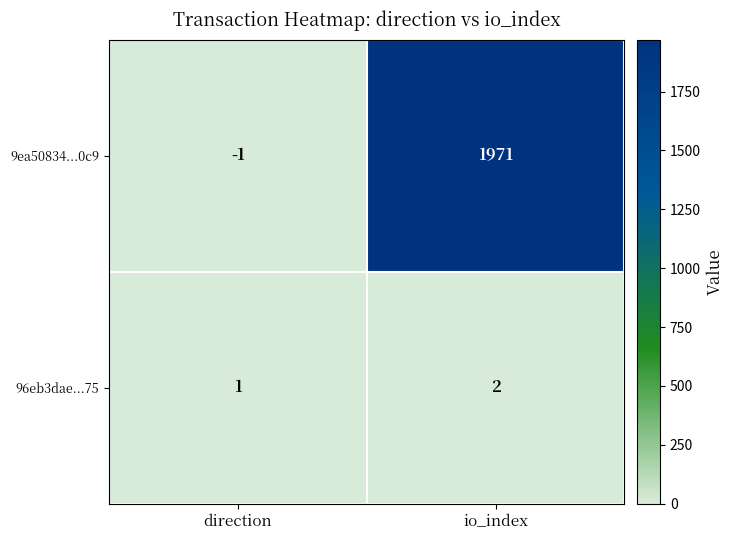

At which category is the sum across all series the highest?

io_index